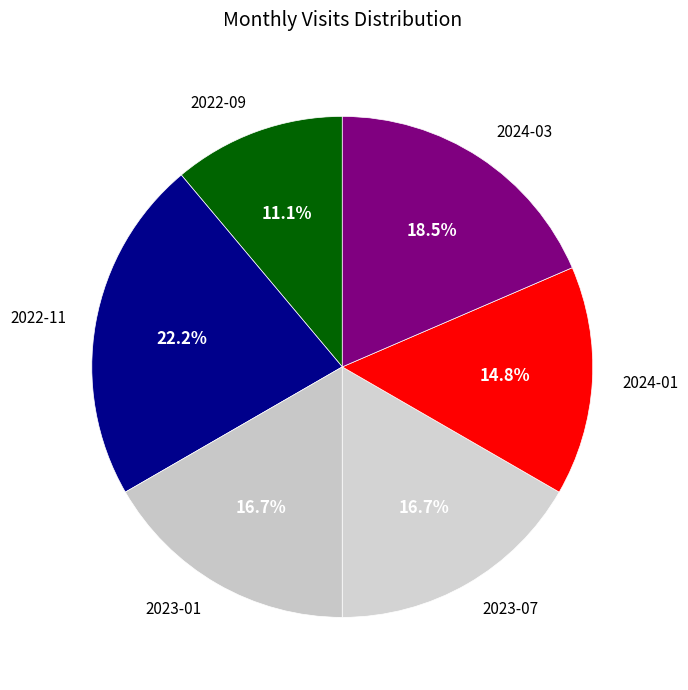

Which slice is the smallest?

2022-09